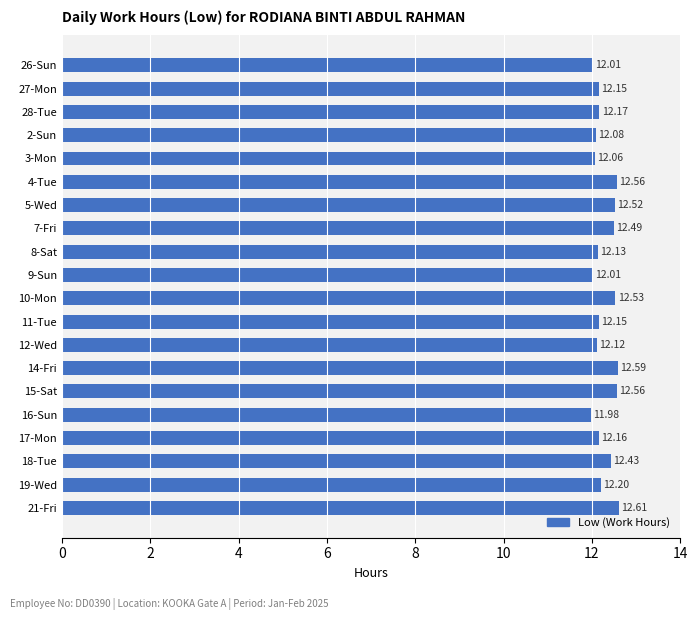

What is the difference between the second highest and second lowest values?

0.6